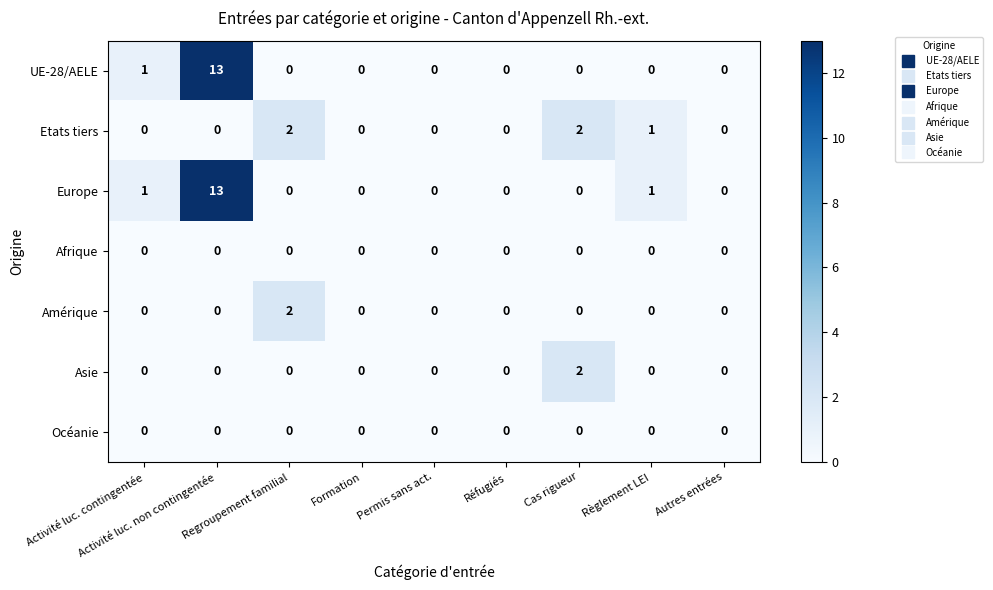

What is the maximum value for Europe?

13